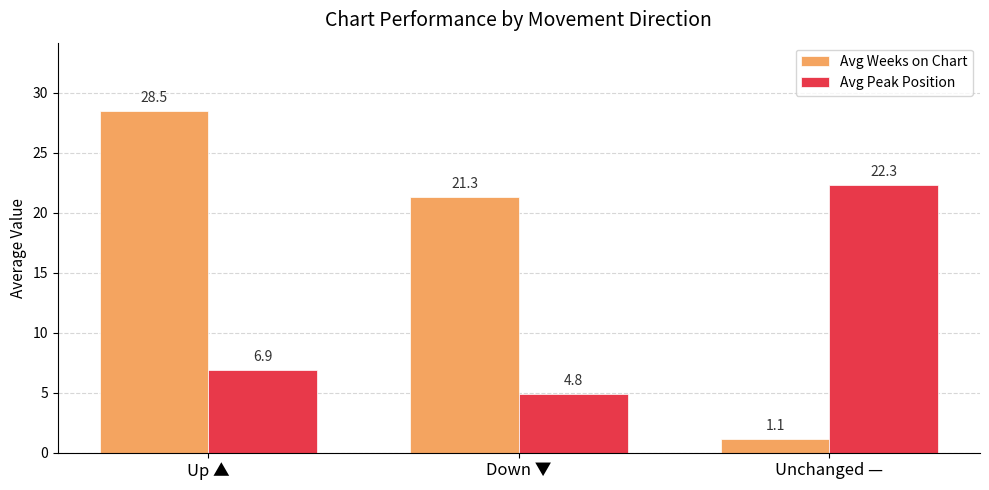

List the labels in order of Avg Peak Position value, largest first.

Unchanged —, Up ▲, Down ▼